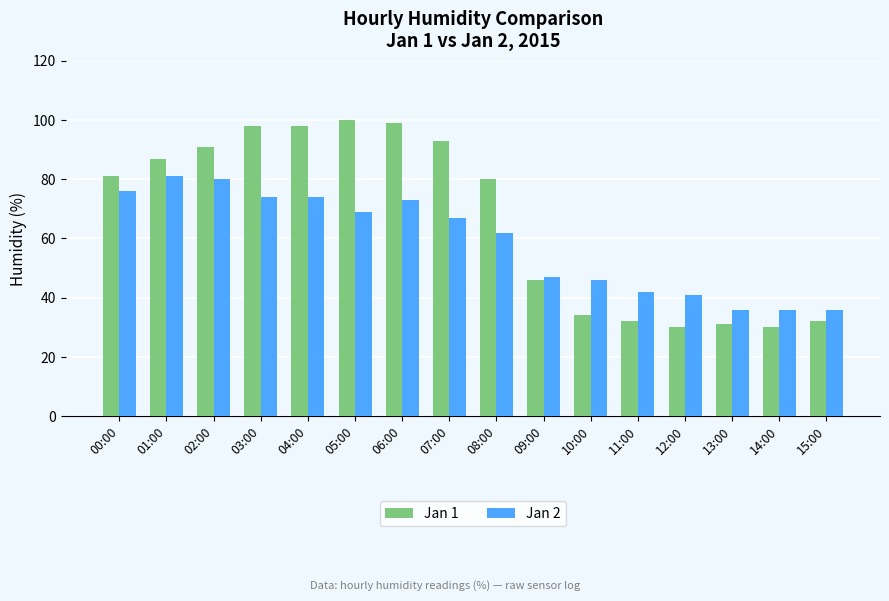

Reading right to left, list all the values displayed in this chart.

Jan 1: 32	30	31	30	32	34	46	80	93	99	100	98	98	91	87	81
Jan 2: 36	36	36	41	42	46	47	62	67	73	69	74	74	80	81	76